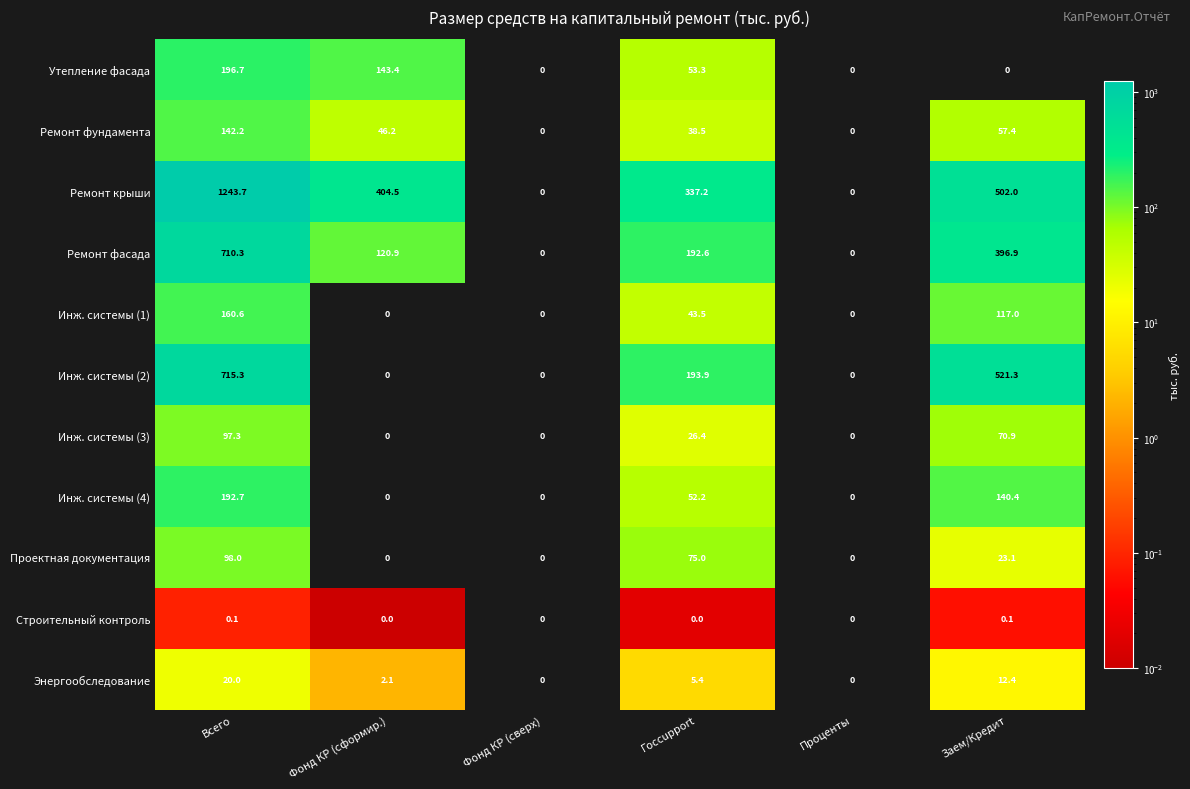

Between Всего and Фонд КР (сверх), which series saw the biggest shift?

Ремонт крыши